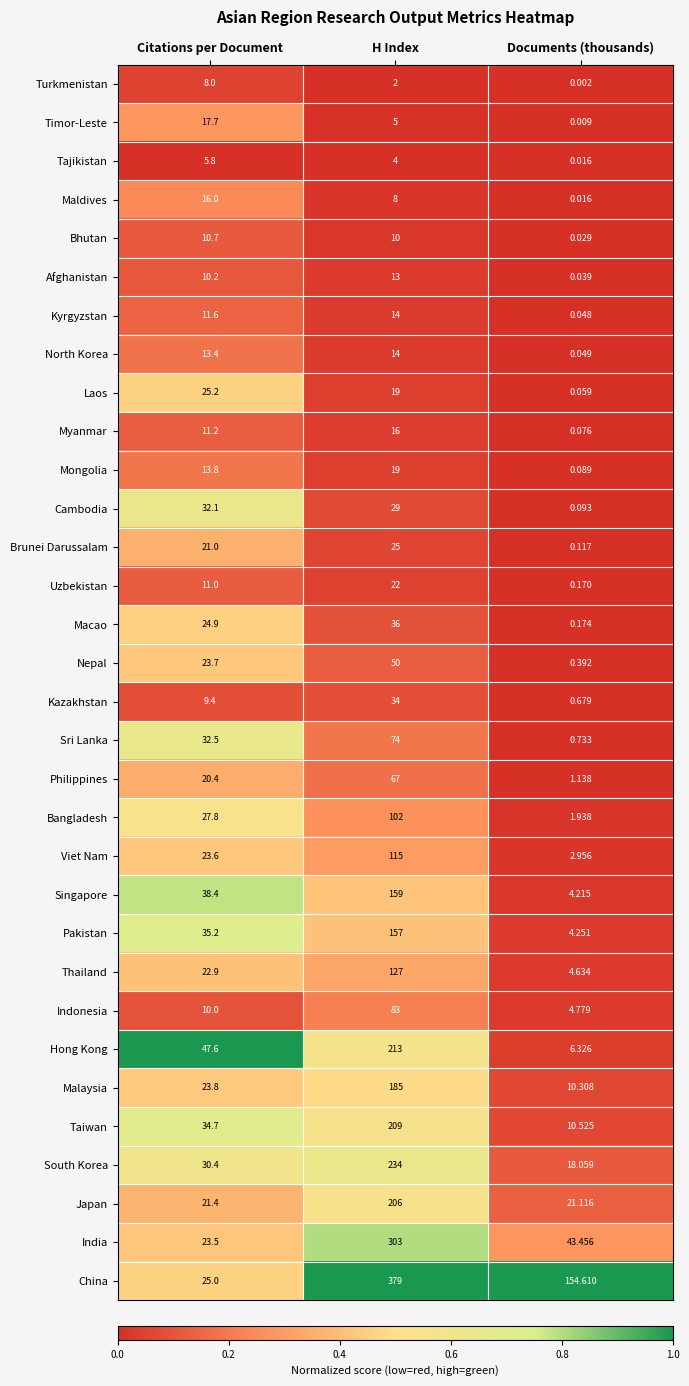

Which series has the largest total across all categories?

China